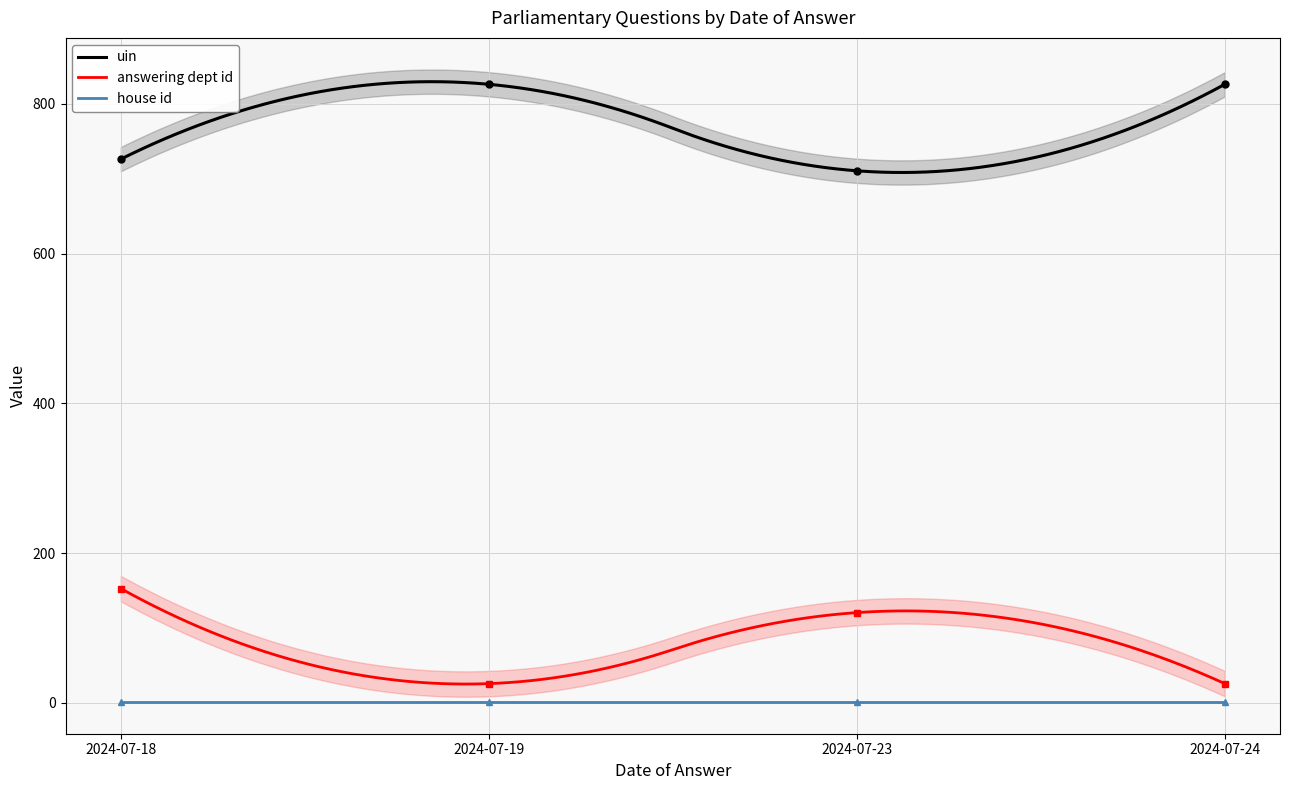

What is the lowest value of the answering dept id series?

25.1